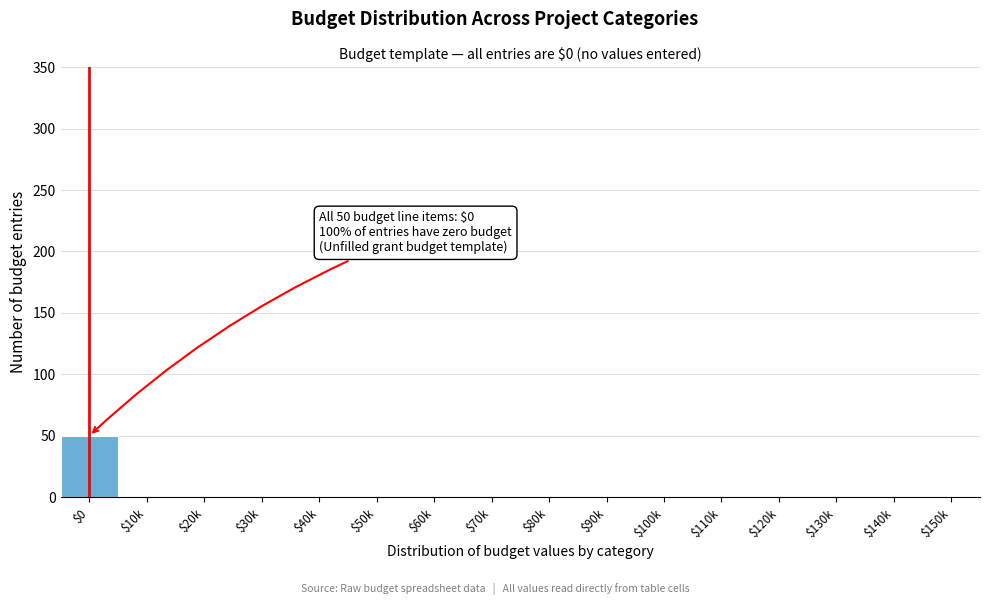

Which label corresponds to the largest value in the chart?

$0